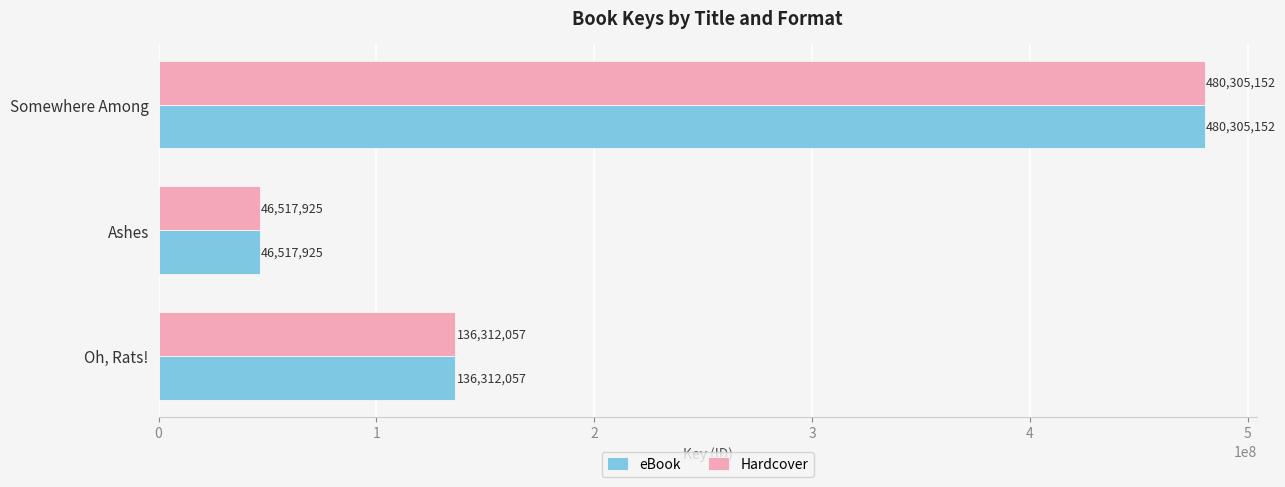

What is the sum of all eBook values?

663135134